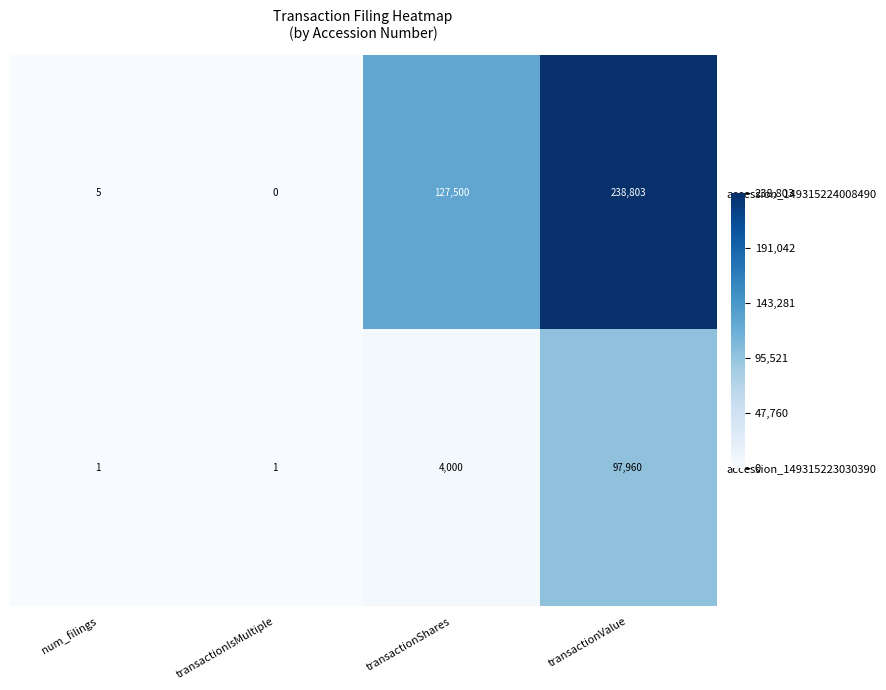

Is the value of accession_149315224008490 at transactionIsMultiple greater than the value of accession_149315223030390 at transactionValue?

No